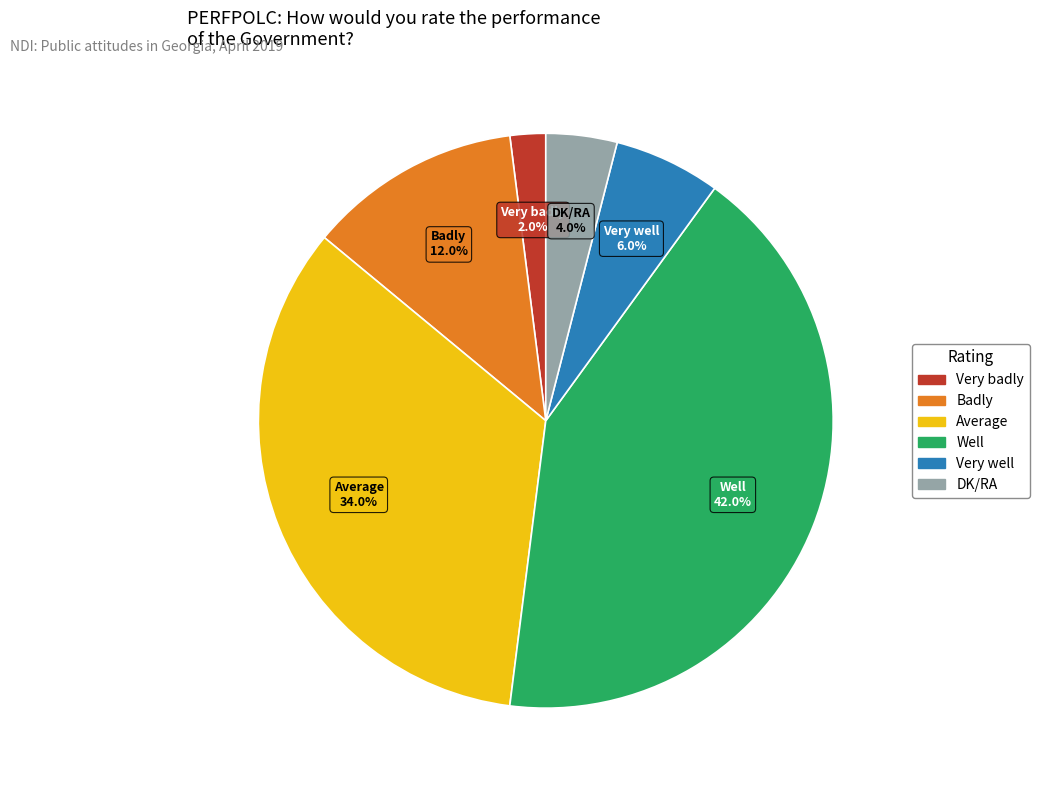

To the nearest percent, what is the average slice percentage?

17%